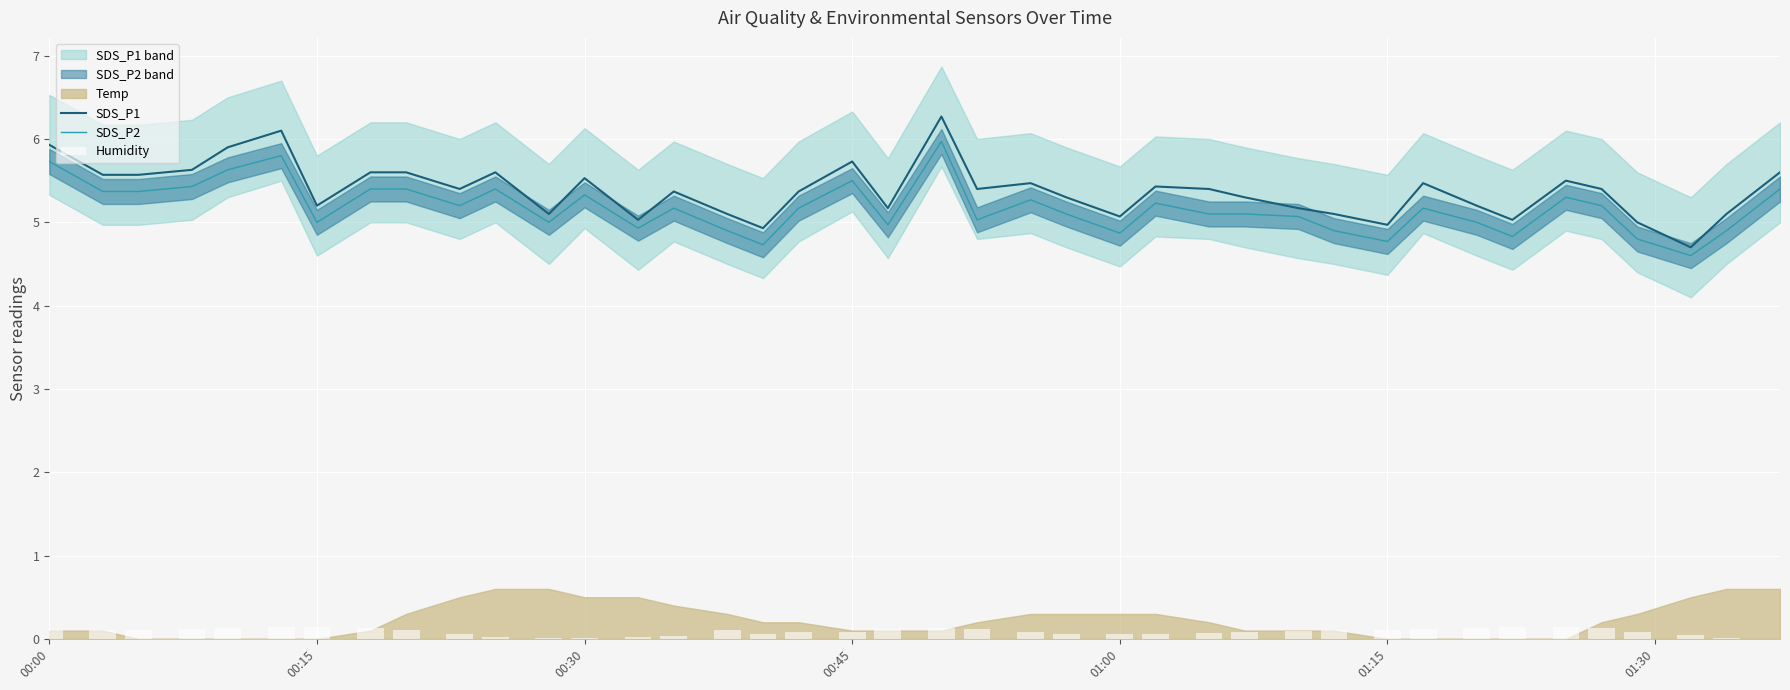

What is the highest value of the SDS_P2 series?

6.0